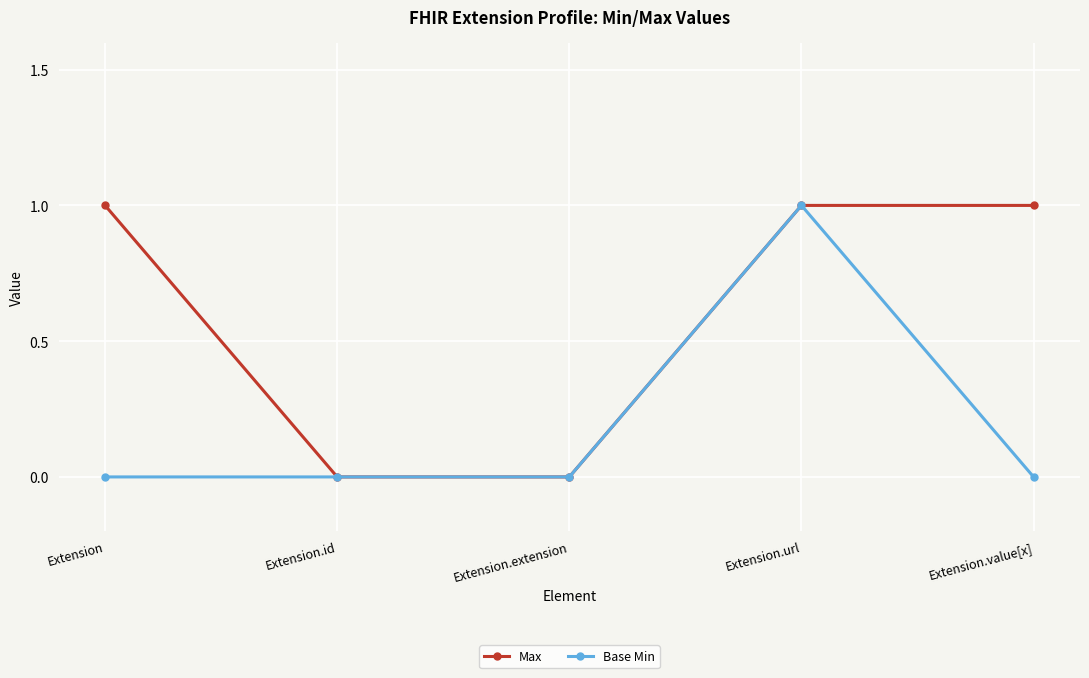

Rank the series by their average value, from highest to lowest.

Max, Base Min